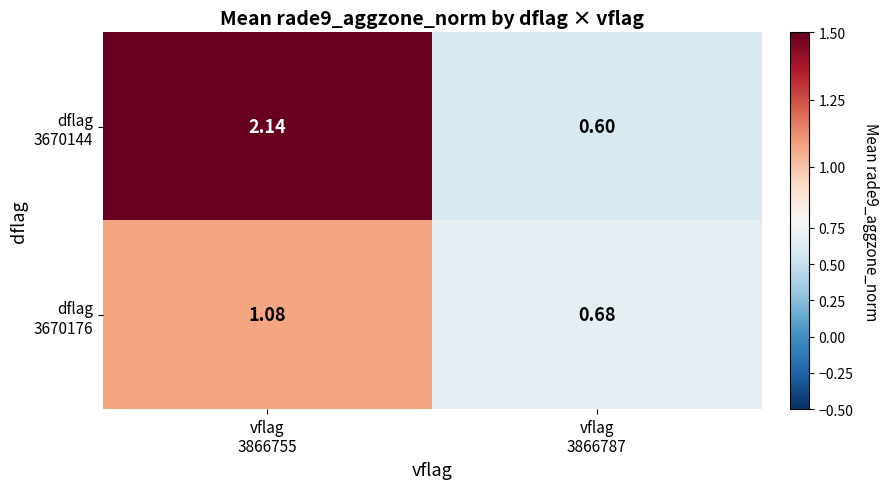

Count the number of categories in the chart.

2